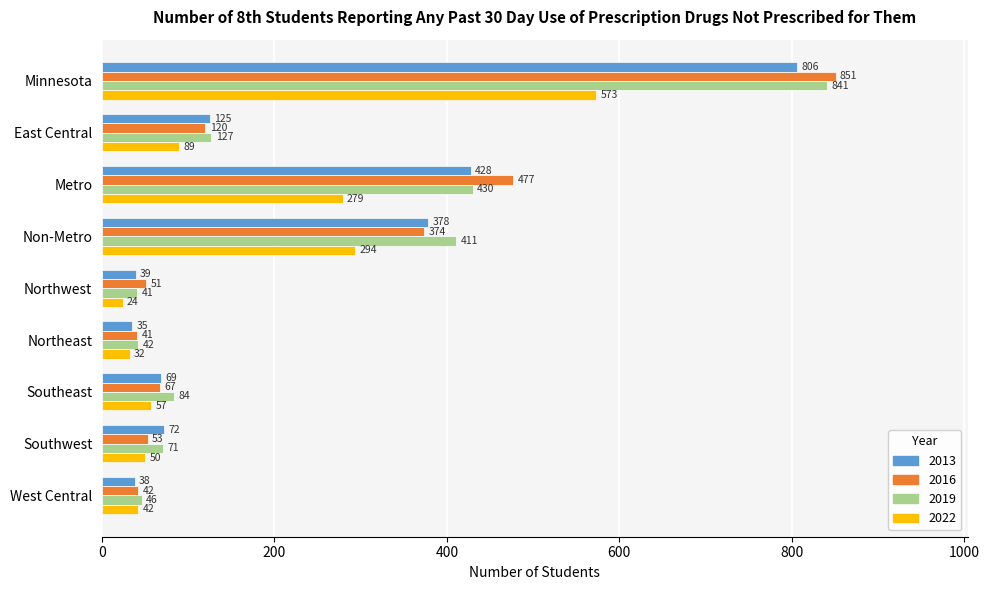

At how many categories does at least one series exceed 498?

1